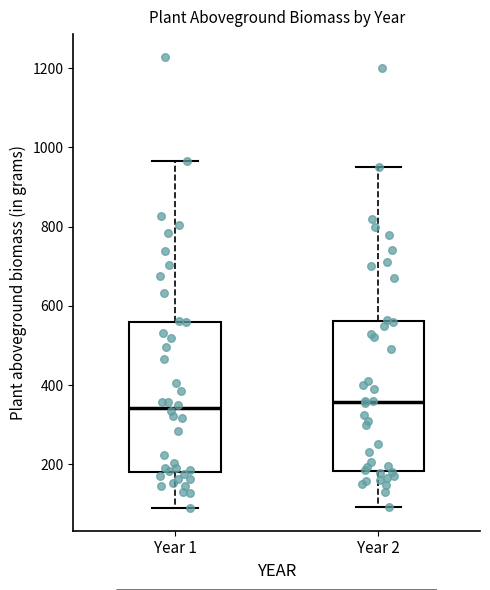

Where does the lower whisker of the box for Year 1 end on the y-axis? The values are not printed on the chart, so give them approximately, as read against the axis.

80